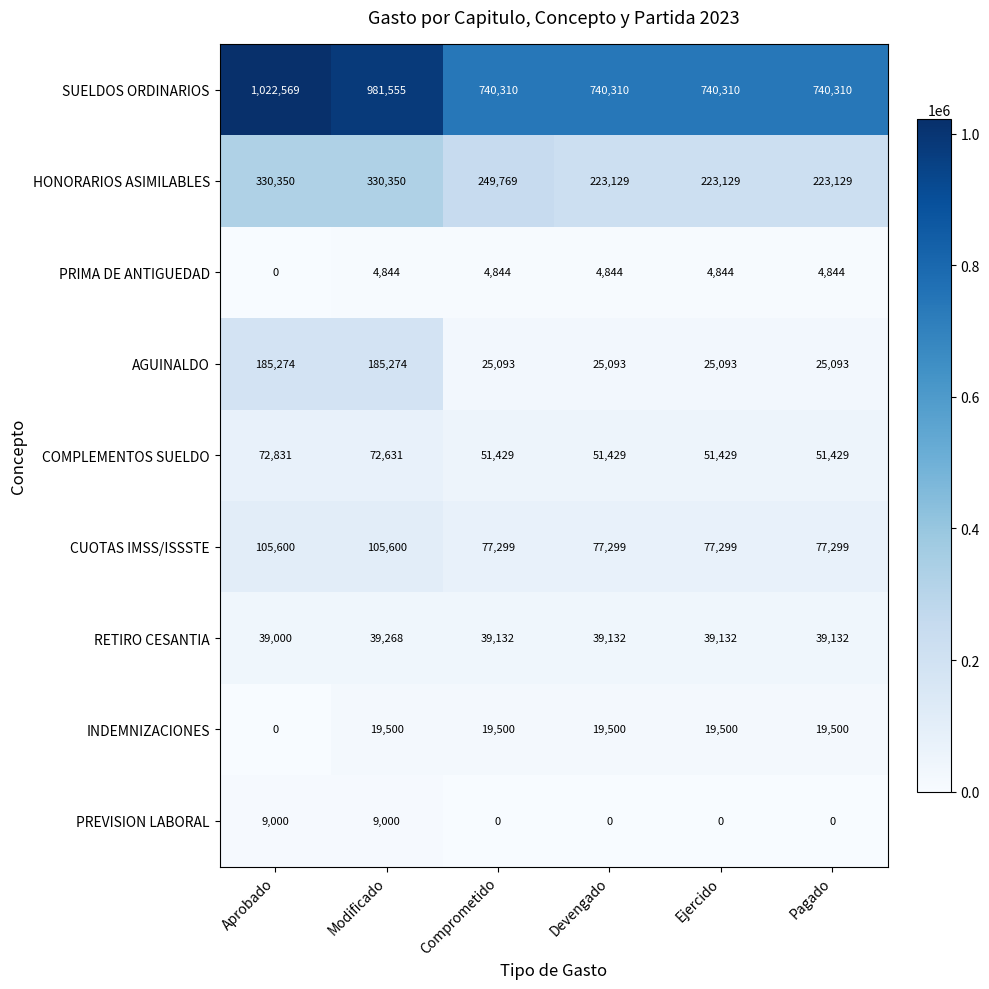

What is the sum of the AGUINALDO values at Devengado and Ejercido?

50186